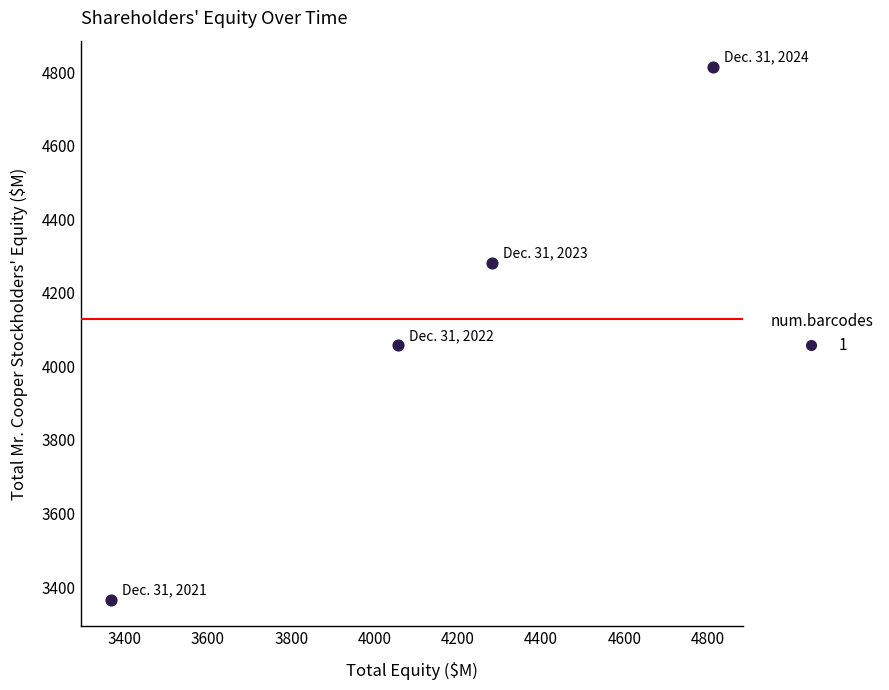

What Y value in the scatter plot is closest to 4089?

4057